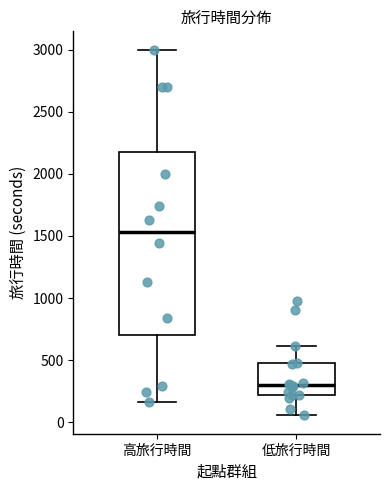

Which box has the highest median line?

高旅行時間